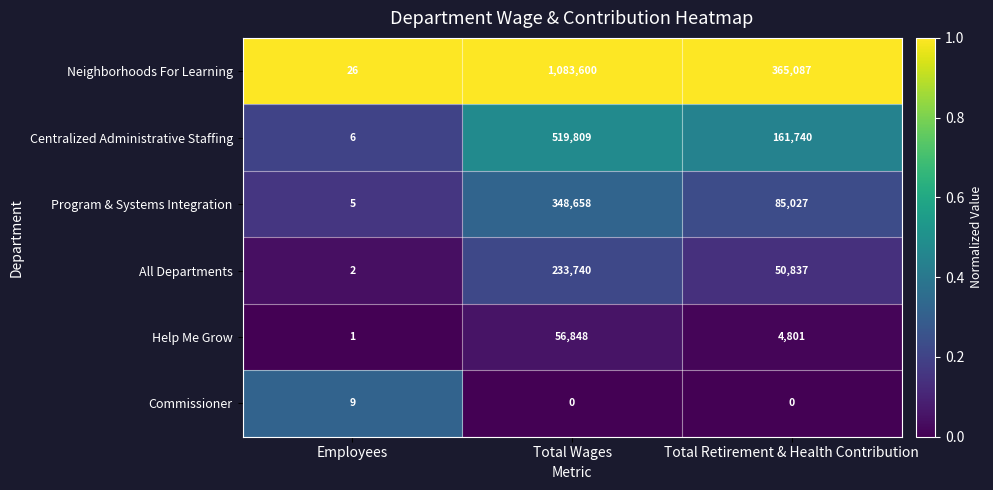

What is the sum of all Centralized Administrative Staffing values?

681555